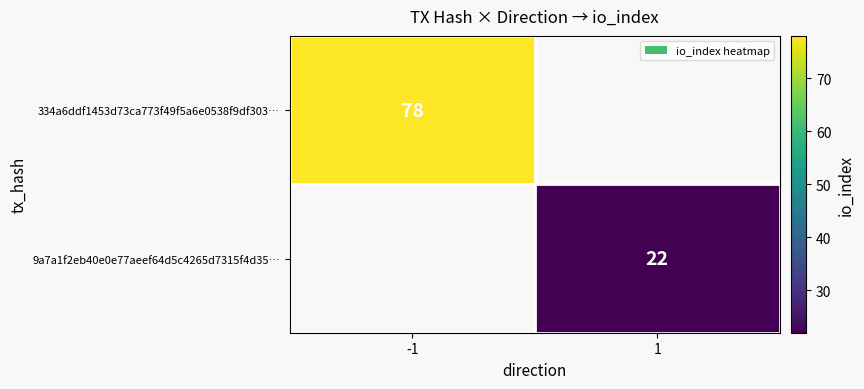

Is it true that 334a6ddf1453d73ca773f49f5a6e0538f9df303… equals 78 at -1?

True